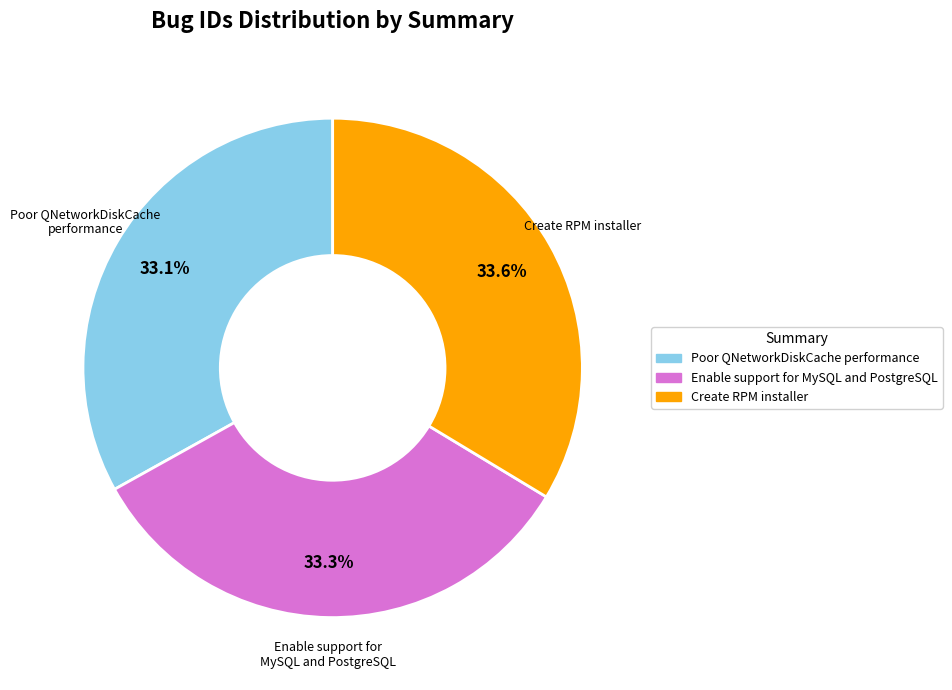

Approximately how many times larger is the value at Create RPM installer compared to Poor QNetworkDiskCache performance?

1.0